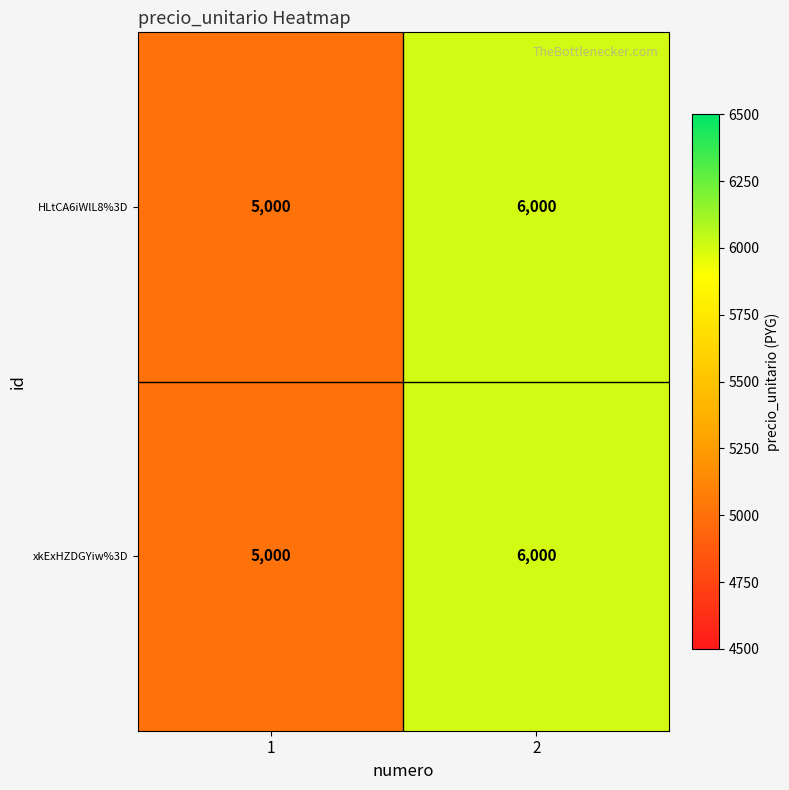

What value does the HLtCA6iWlL8%3D series have at 1?

5000